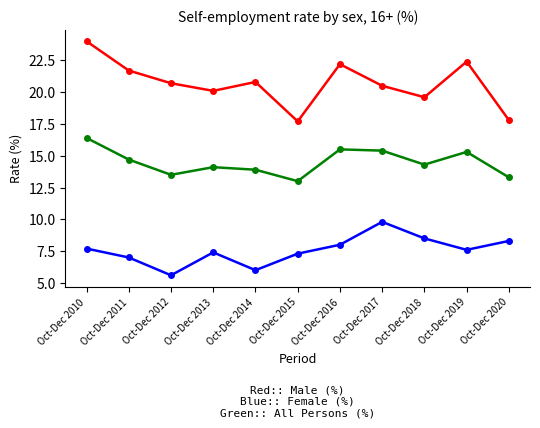

How many distinct data groups are displayed?

3